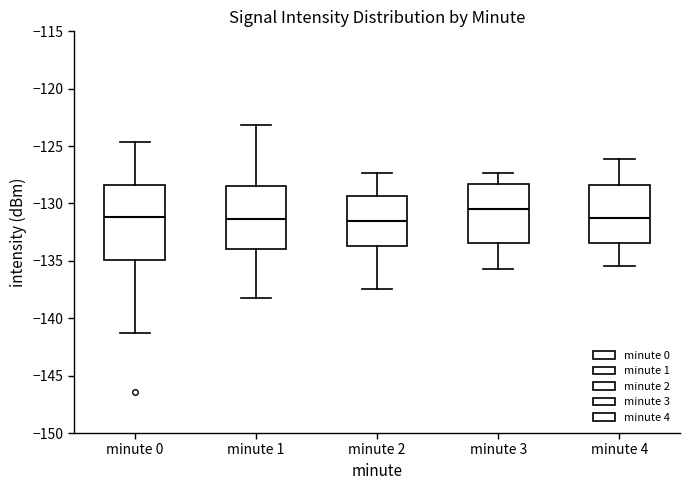

Reading left to right, read every box against the y-axis: the position of its median line, the range the box covers, and the ends of its whiskers. The values are not printed on the chart, so give them approximately, as read against the axis.

minute 0: median -131.0, box -135.0 to -128.5, whiskers -141.5 to -124.5
minute 1: median -131.5, box -134.0 to -128.5, whiskers -138.0 to -123.0
minute 2: median -131.5, box -133.5 to -129.5, whiskers -137.5 to -127.5
minute 3: median -130.5, box -133.5 to -128.5, whiskers -135.5 to -127.5
minute 4: median -131.5, box -133.5 to -128.5, whiskers -135.5 to -126.0